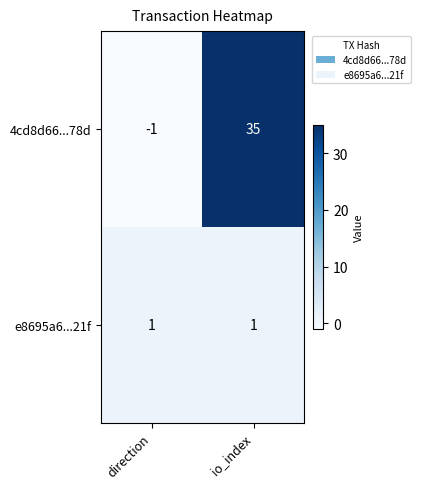

What is the difference between the maximum and minimum values in the 4cd8d66...78d series?

36